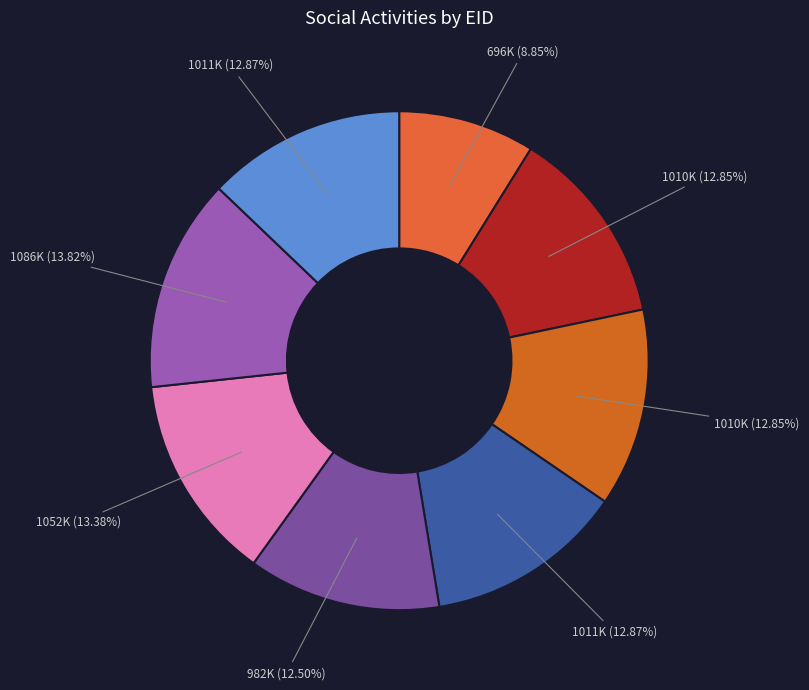

Count the number of slices in the pie.

8